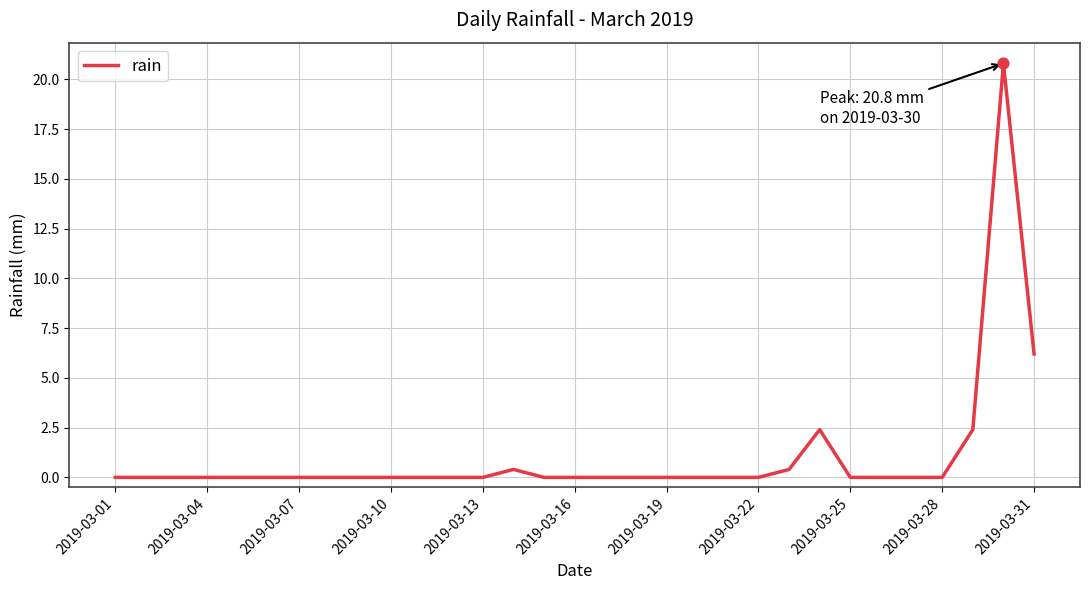

What is the greatest value displayed?

20.8